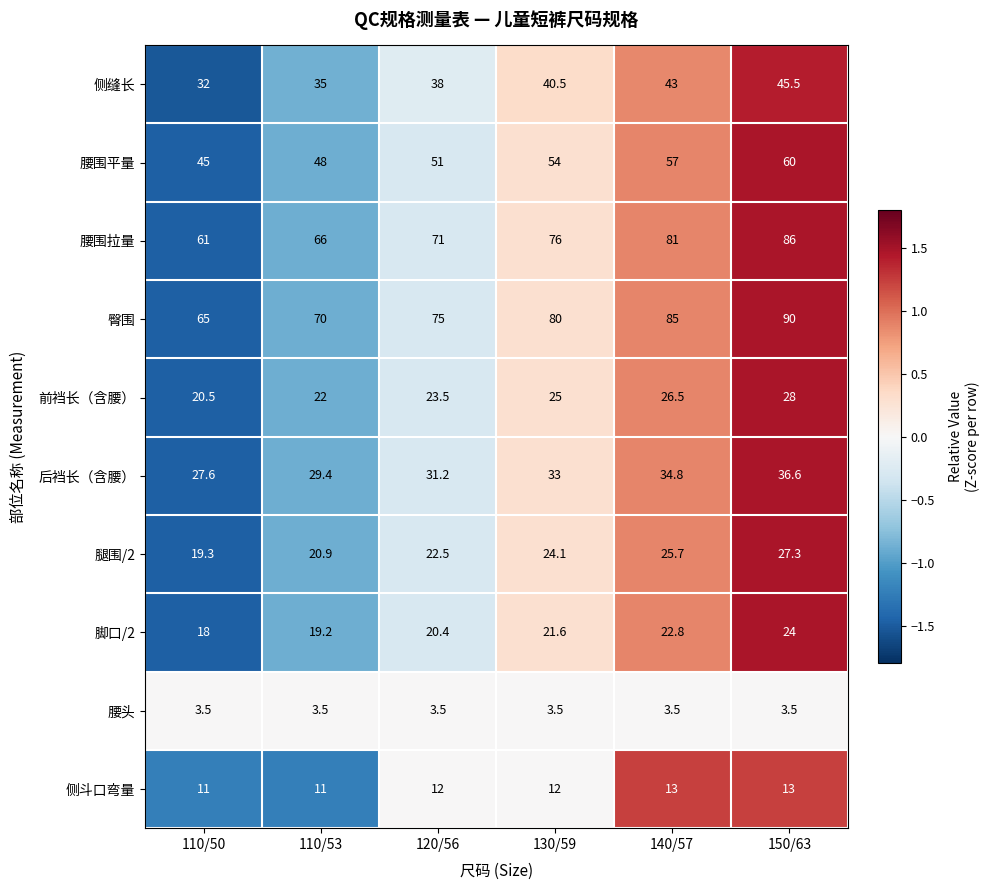

How many categories are shown in the chart?

6